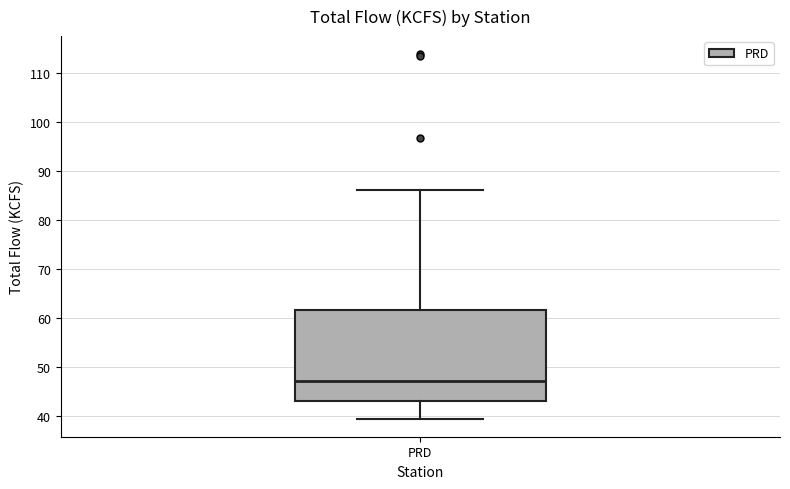

Read this box plot against the y-axis: the position of the median line, the range covered by the box, and the ends of both whiskers. The values are not printed on the chart, so give them approximately, as read against the axis.

median 47, box 43 to 62, whiskers 40 to 86